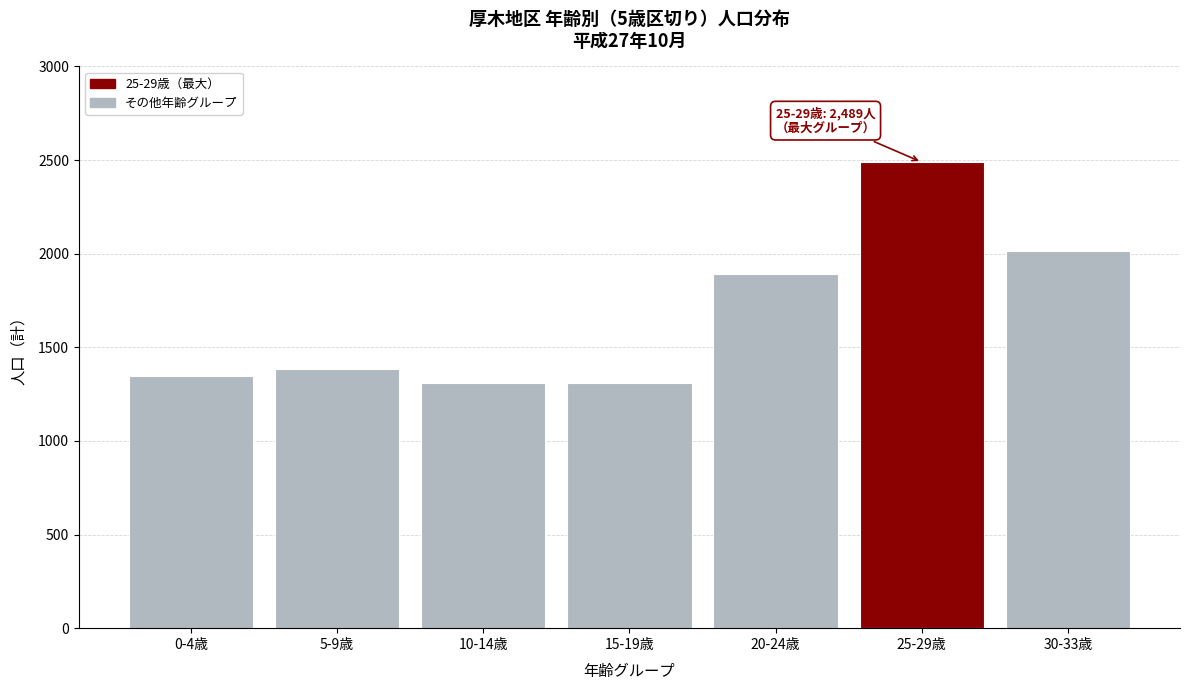

Approximately how many times larger is the value at 20-24歳 compared to 25-29歳?

0.8